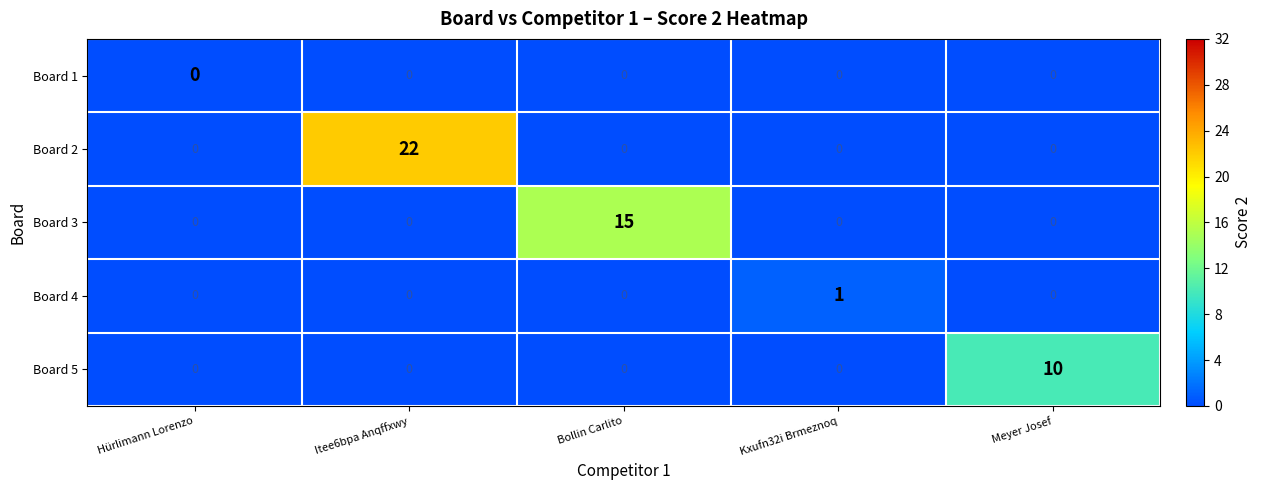

Count the Board 4 values in the range 0 to 1.

5